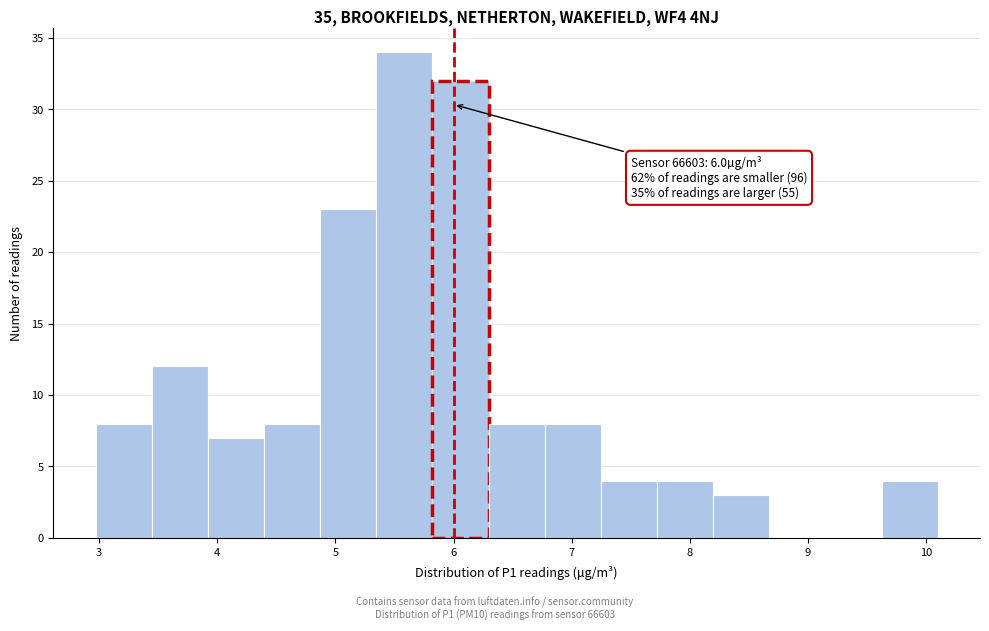

Over which range of the x-axis is the bar tallest?

5.3 to 5.8